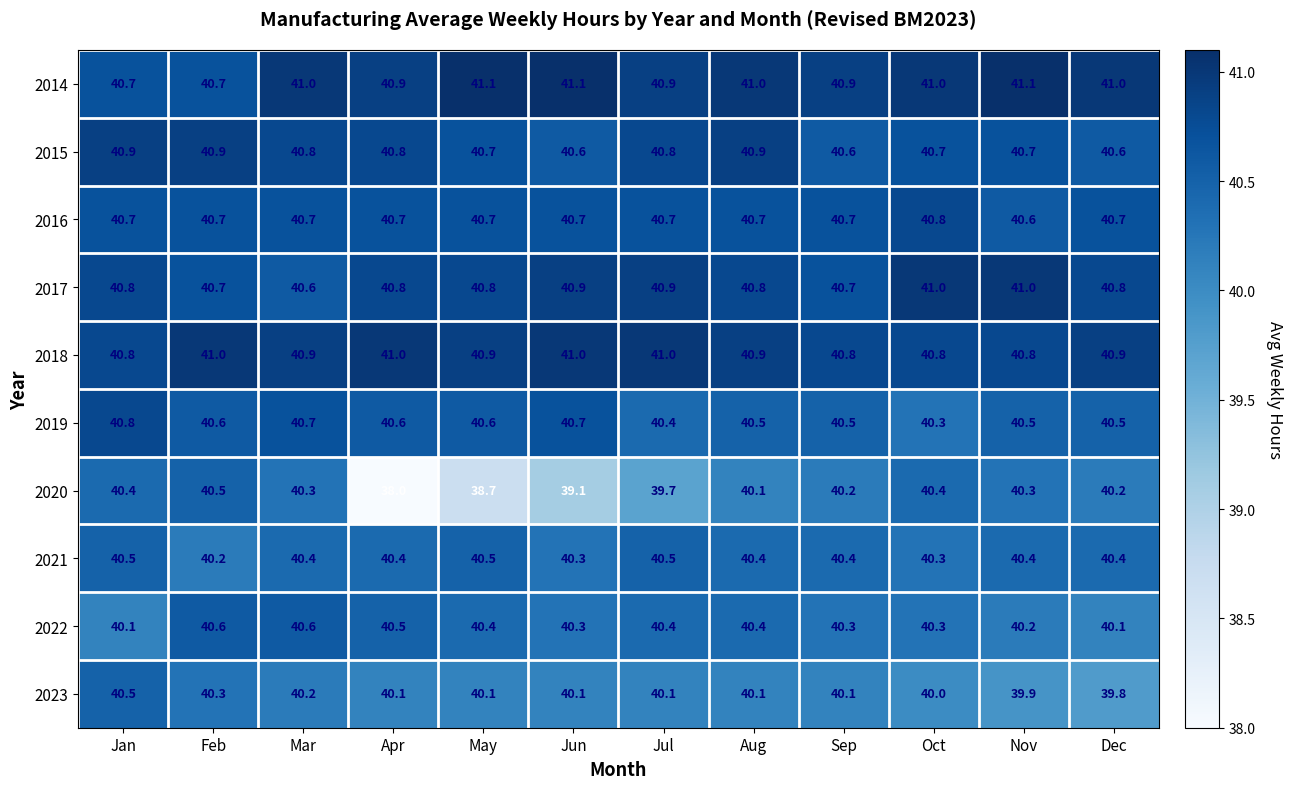

What is the difference between the highest and lowest values at Oct?

1.0